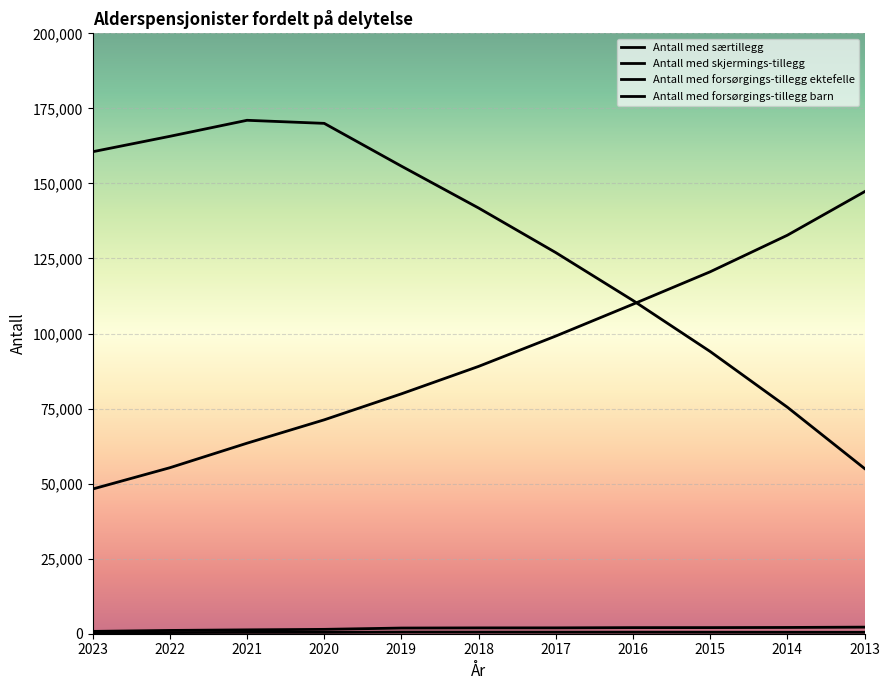

True or false: Antall med forsørgings-tillegg barn and Antall med særtillegg intersect in this chart.

False